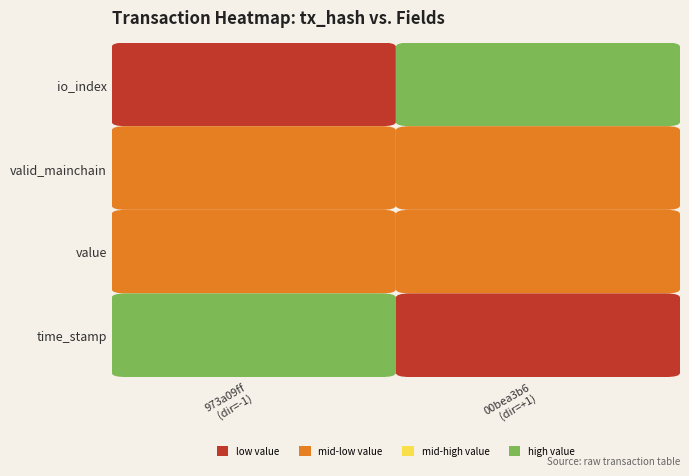

Reading left to right, list all the values displayed in this chart.

973a09ff9a4515e0ae60c9a2e307e3555a9196e: direction=-1.0	io_index=2.0	valid_mainchain=1.0	value=0.0	time_stamp=1573312270.0
00bea3b6b86c198195bde6ccff67173445e8087: direction=1.0	io_index=3.0	valid_mainchain=1.0	value=0.0	time_stamp=1573312207.0